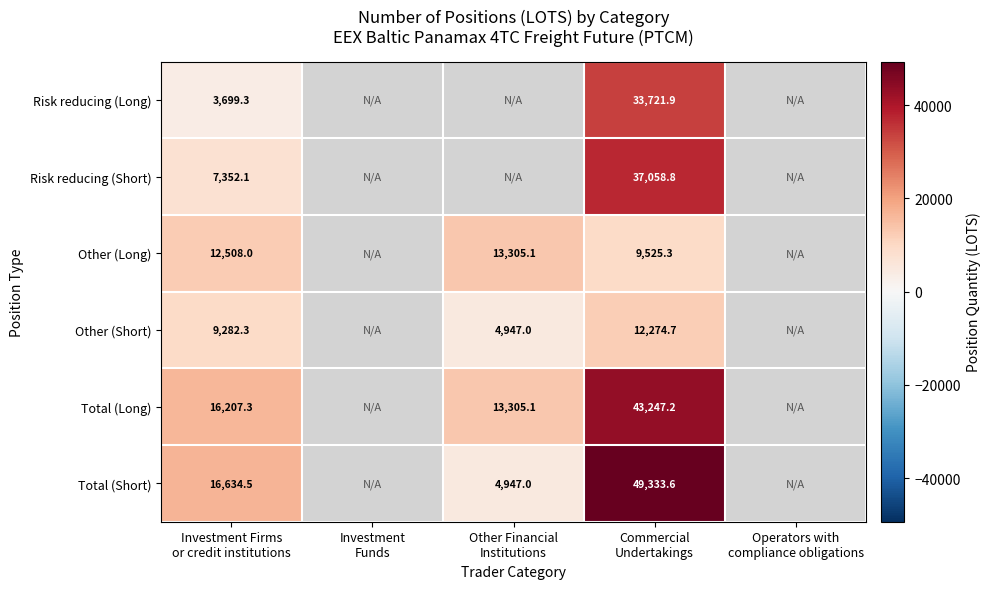

Rank the series by their maximum value, from highest to lowest.

Total (Short), Total (Long), Risk reducing (Short), Risk reducing (Long), Other (Long), Other (Short)